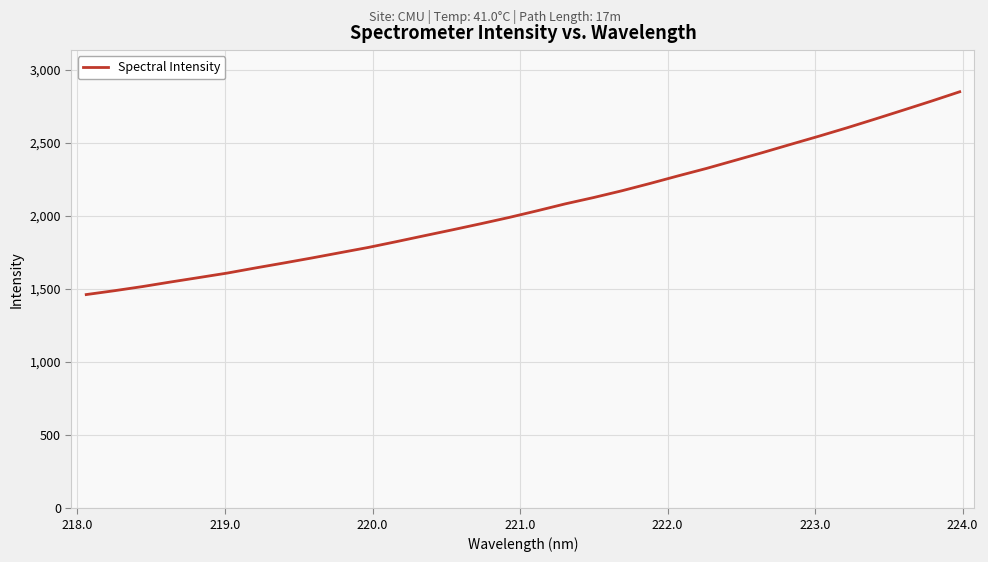

Count the number of values greater than 2035.

16